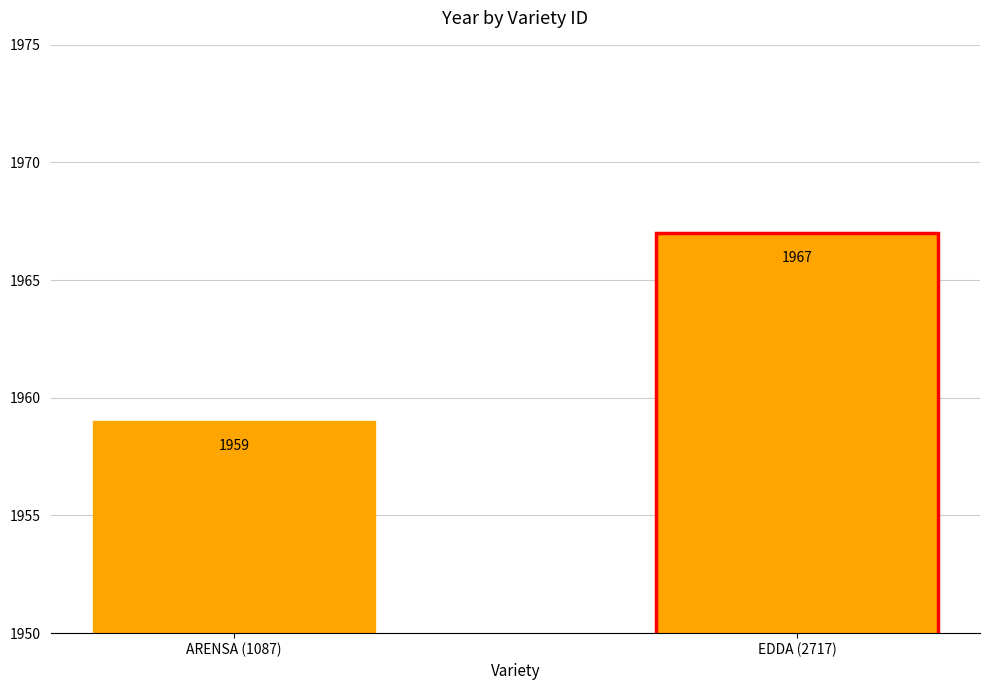

Reading left to right, transcribe all the data shown in this chart.

1959	1967